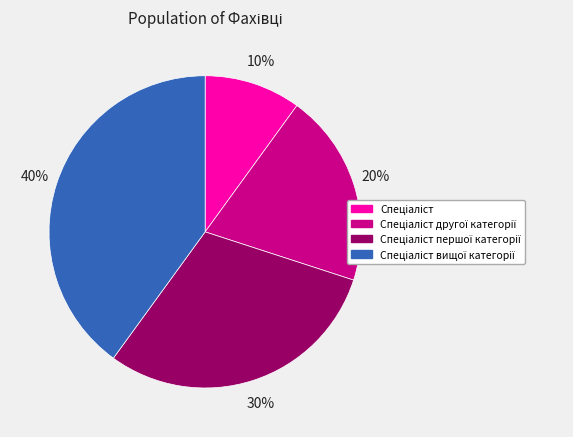

Does any single category account for the majority?

No